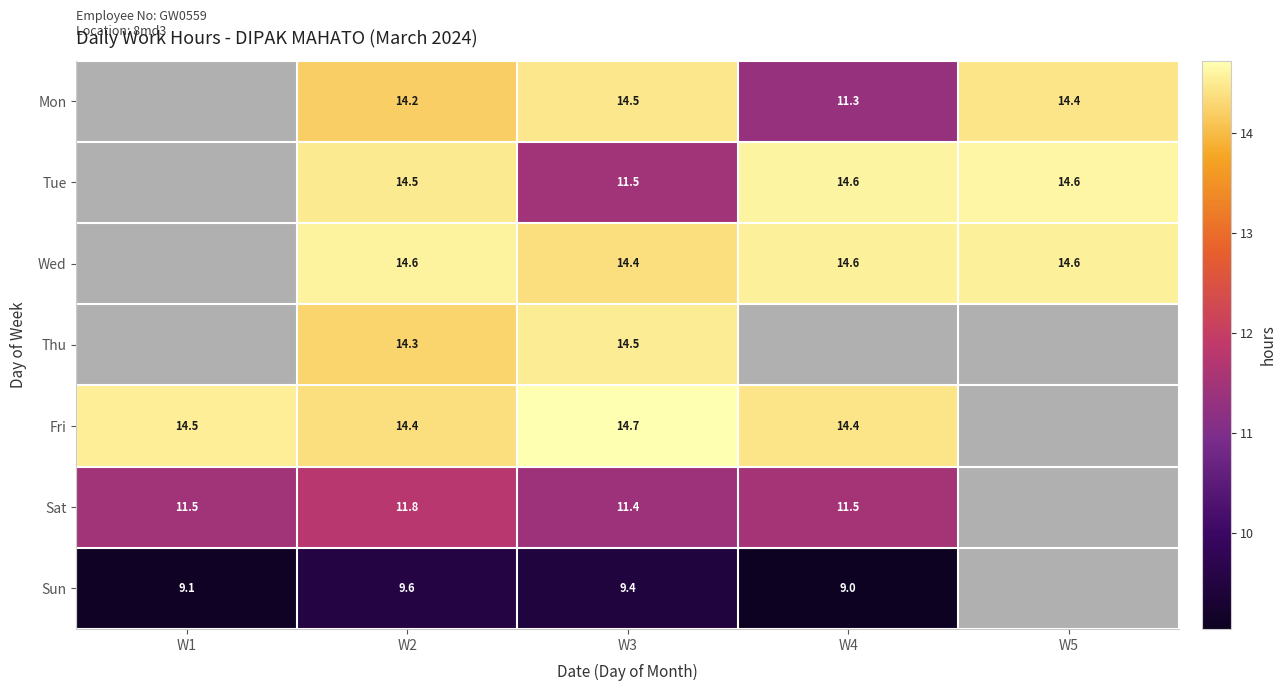

Rank the series at W2 from highest to lowest value.

Wed, Tue, Fri, Thu, Mon, Sat, Sun